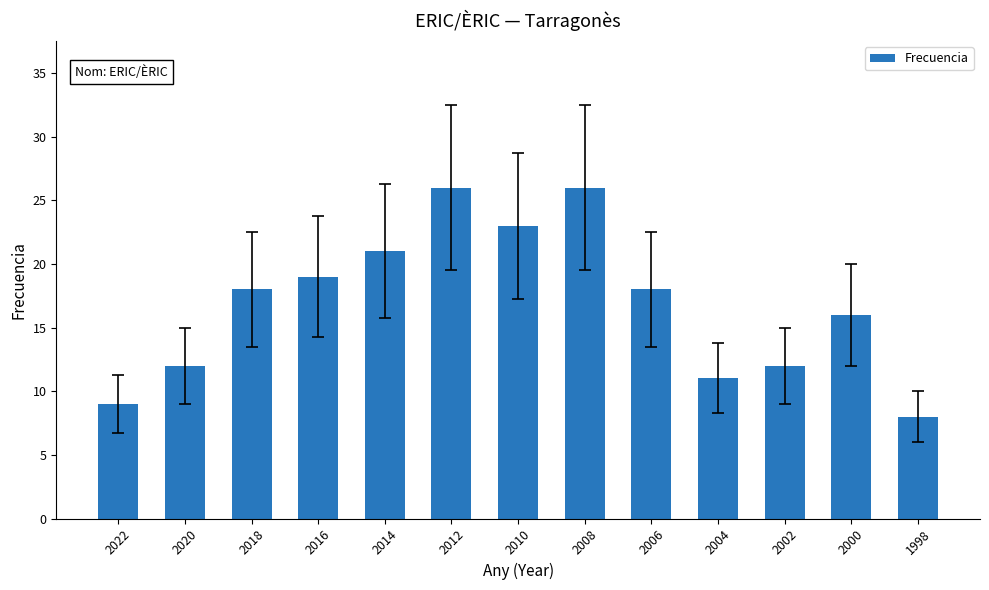

Which category has the lowest value across all series?

1998